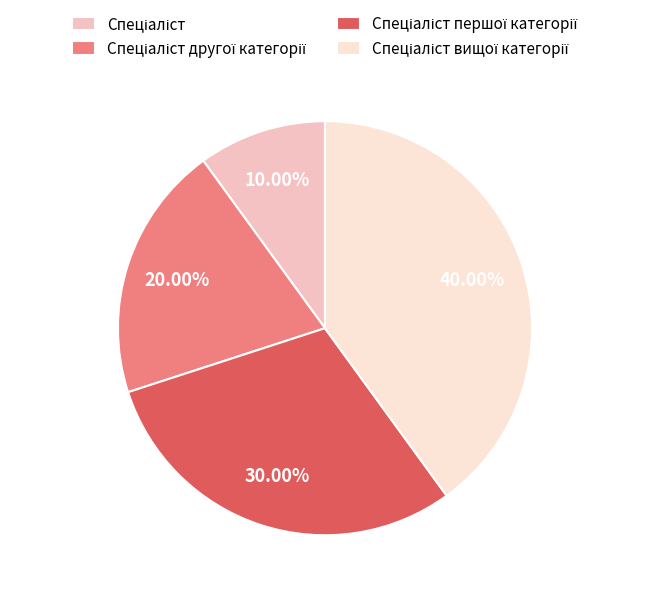

Is there any slice that represents more than half of the pie?

No